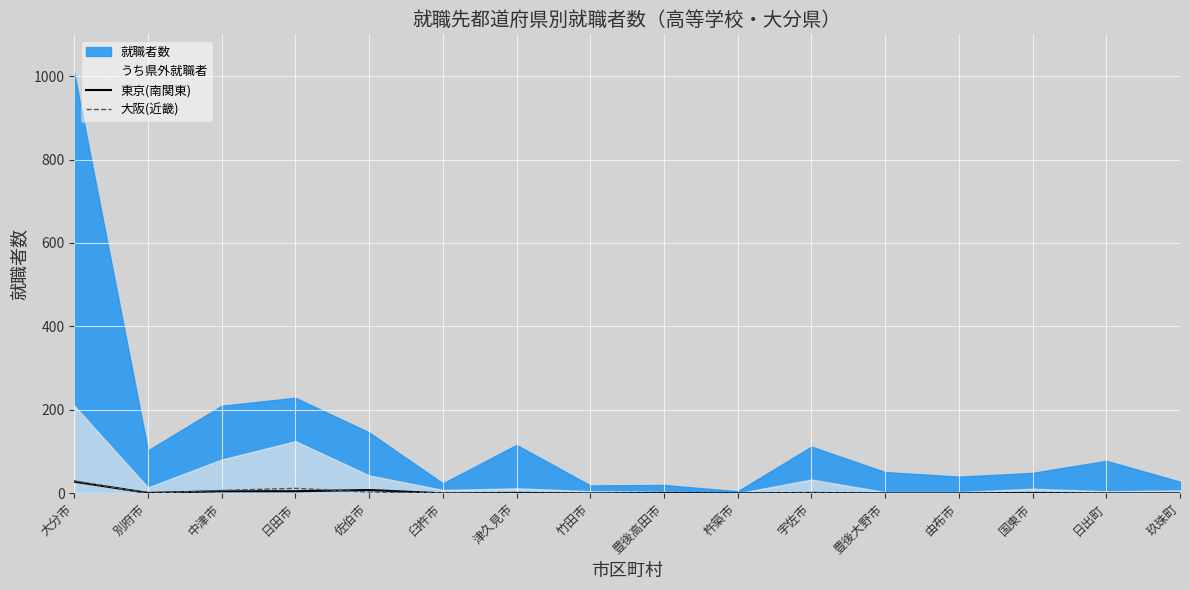

True or false: 大阪(近畿) and 東京(南関東) cross at least once.

True